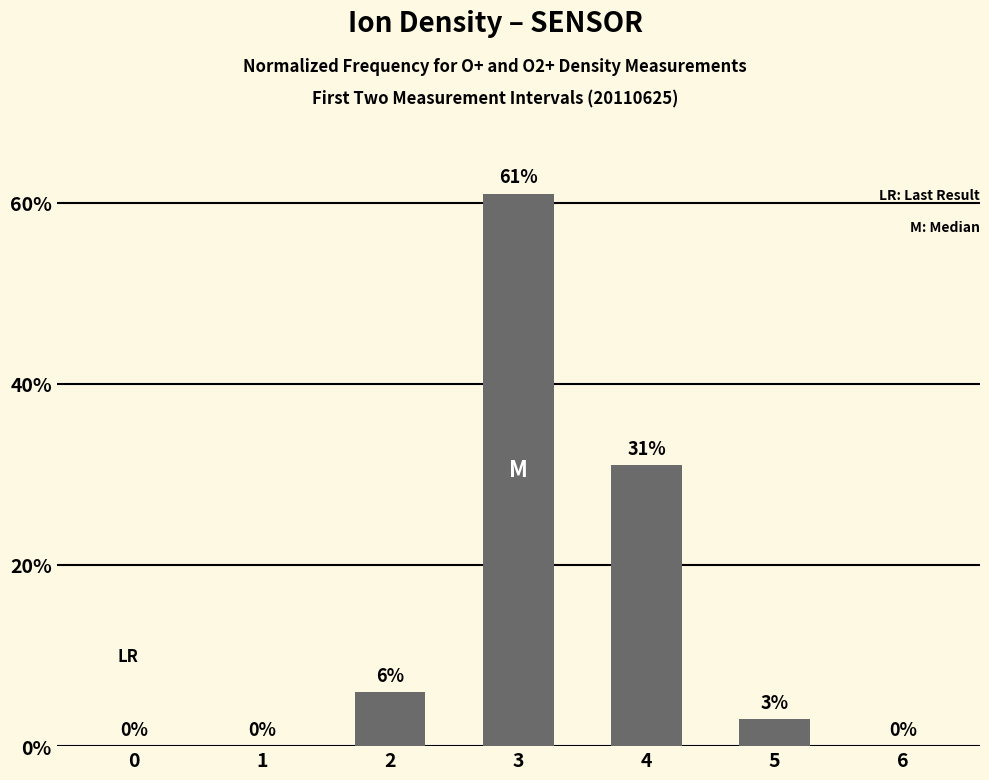

What is the change in value from 2 to 6?

-6